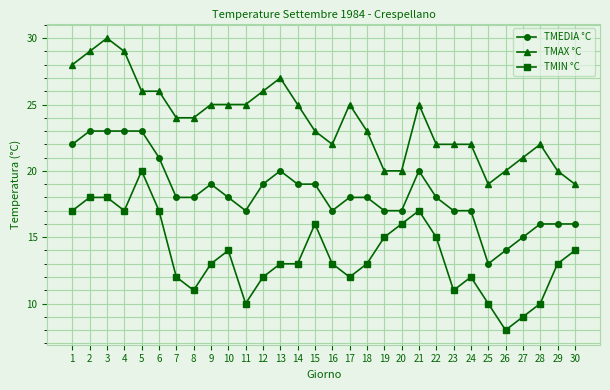

What is the sum of all TMEDIA °C values?

551